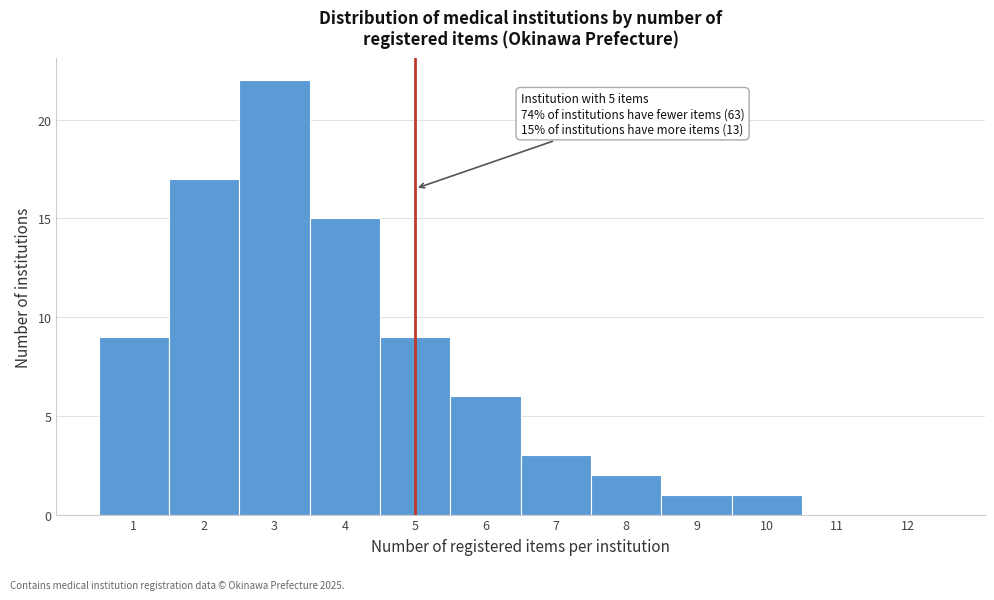

Which range on the x-axis has the tallest bar?

2.5 to 3.5